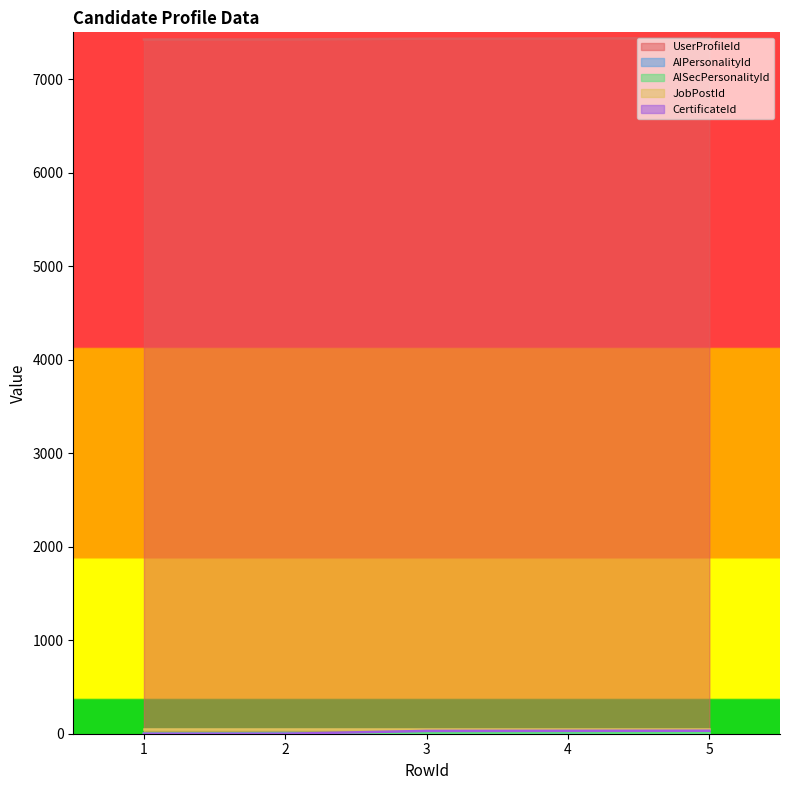

At which category is the sum across all series the highest?

4